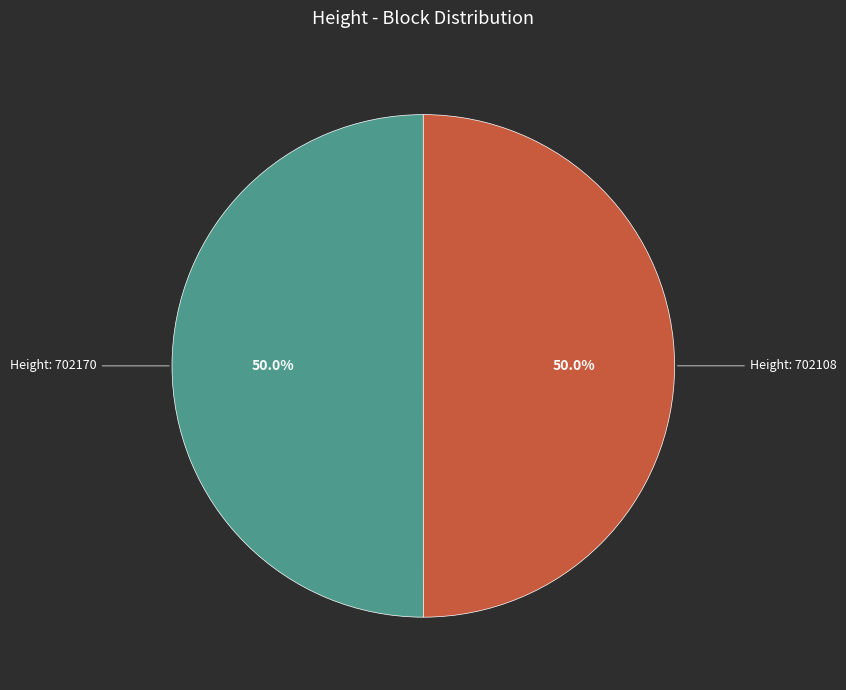

Rank the categories by value from lowest to highest.

702108, 702170